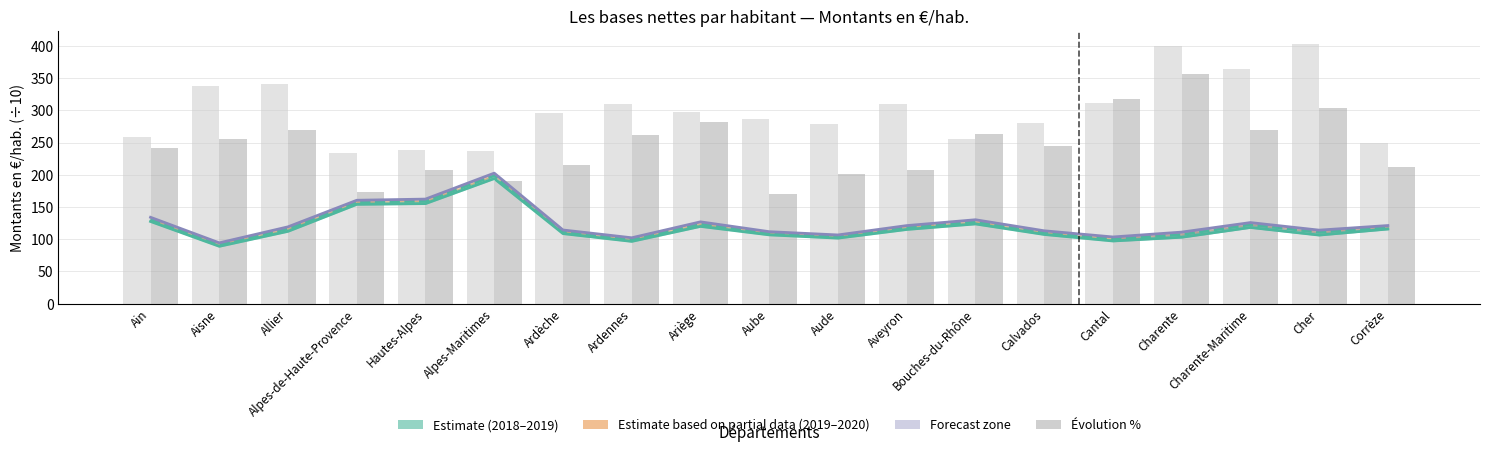

What is the value of the Evol 2019-2020 (scaled) bar at the 13th from the left?

263.0